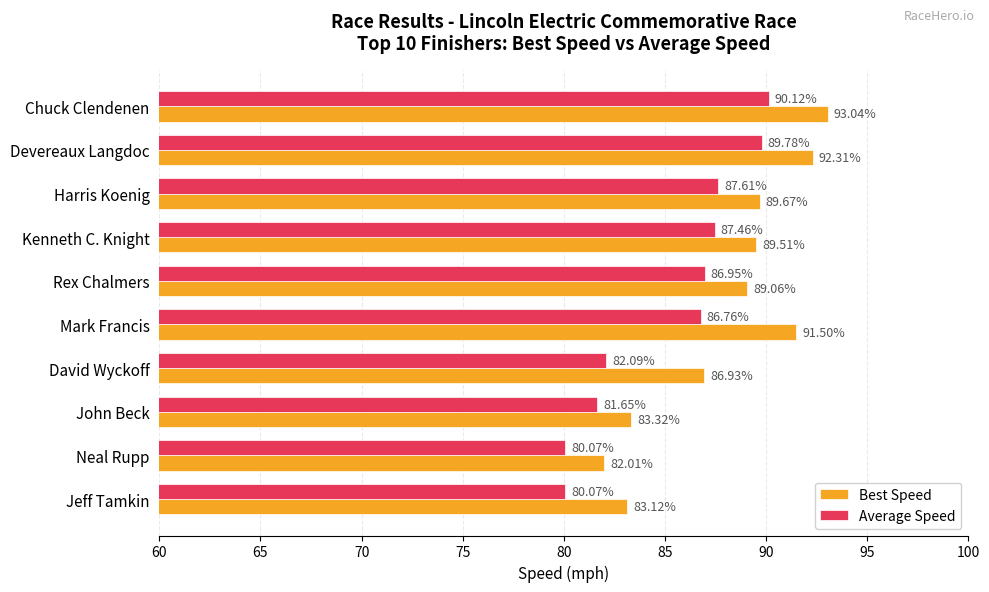

How many data points in Best Speed are less than 89?

4